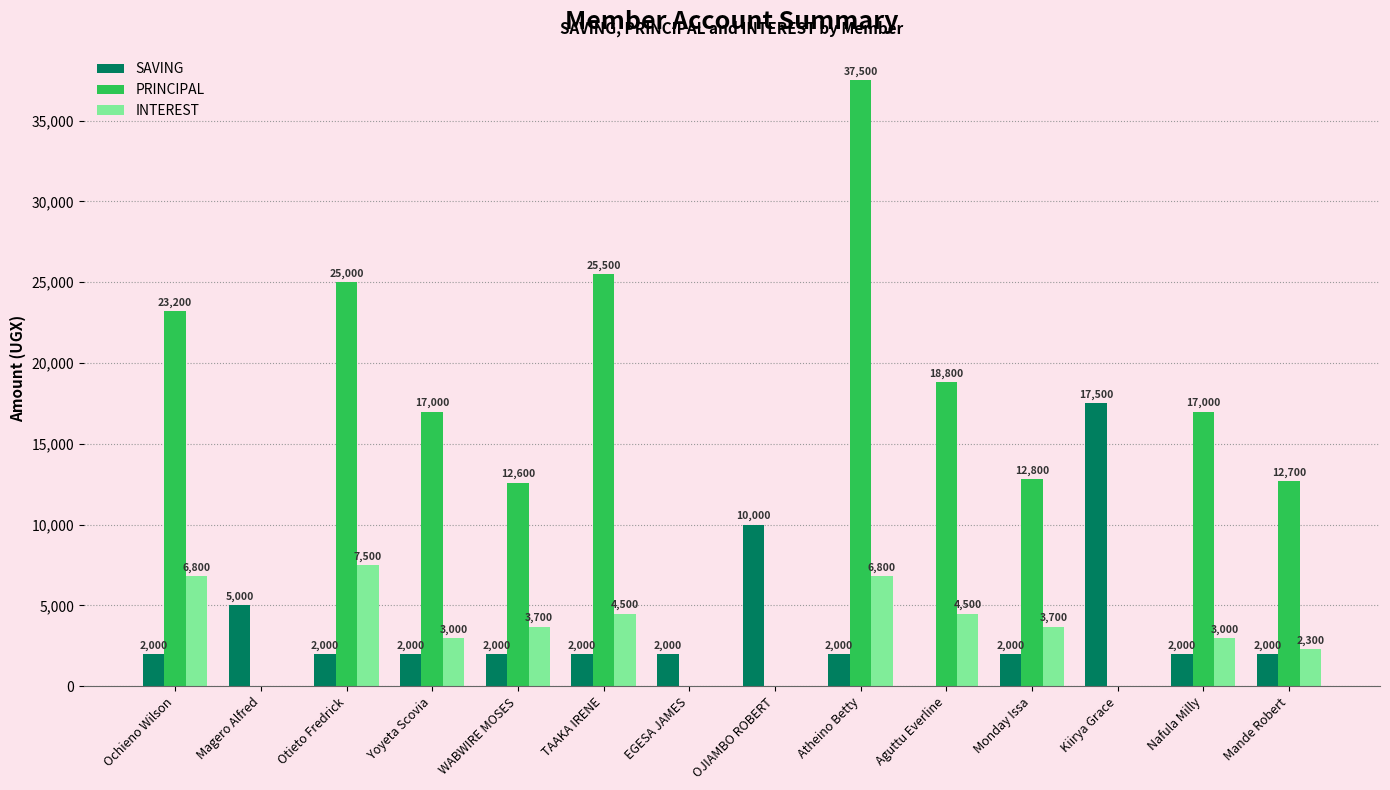

Are the bars grouped side by side (vs. stacked)?

Yes